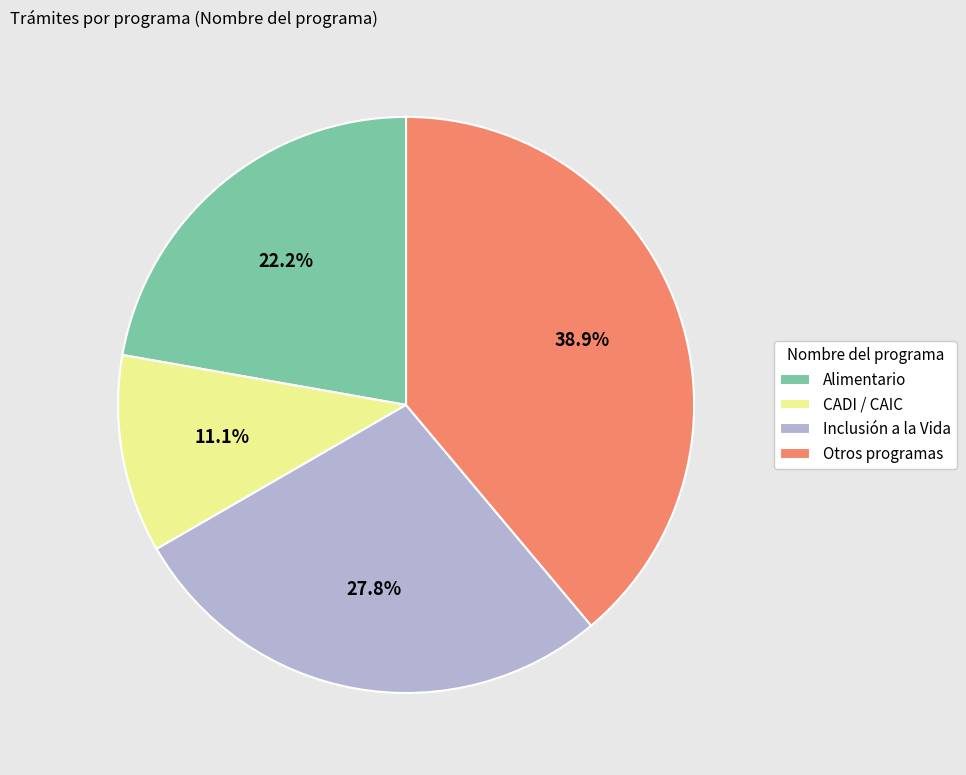

Combined, what portion of the pie is CADI / CAIC and Inclusión a la Vida?

38.9%